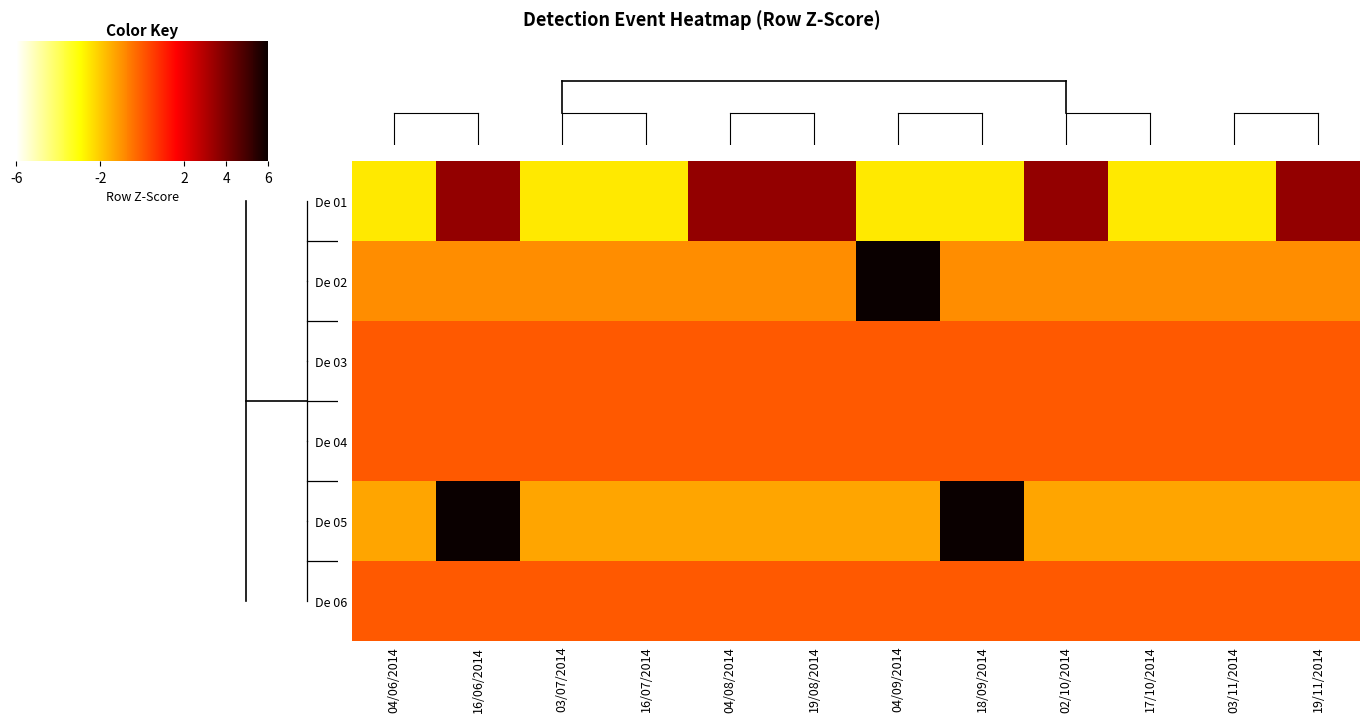

Which series has the widest spread of values?

De 02